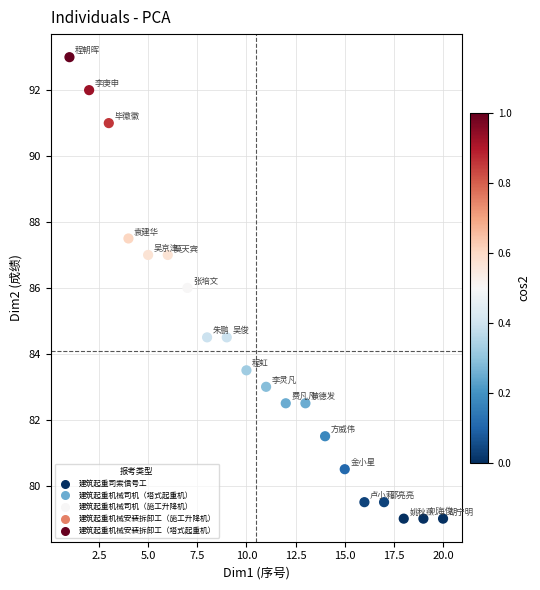

What is the range of X values (max minus min)?

19.0